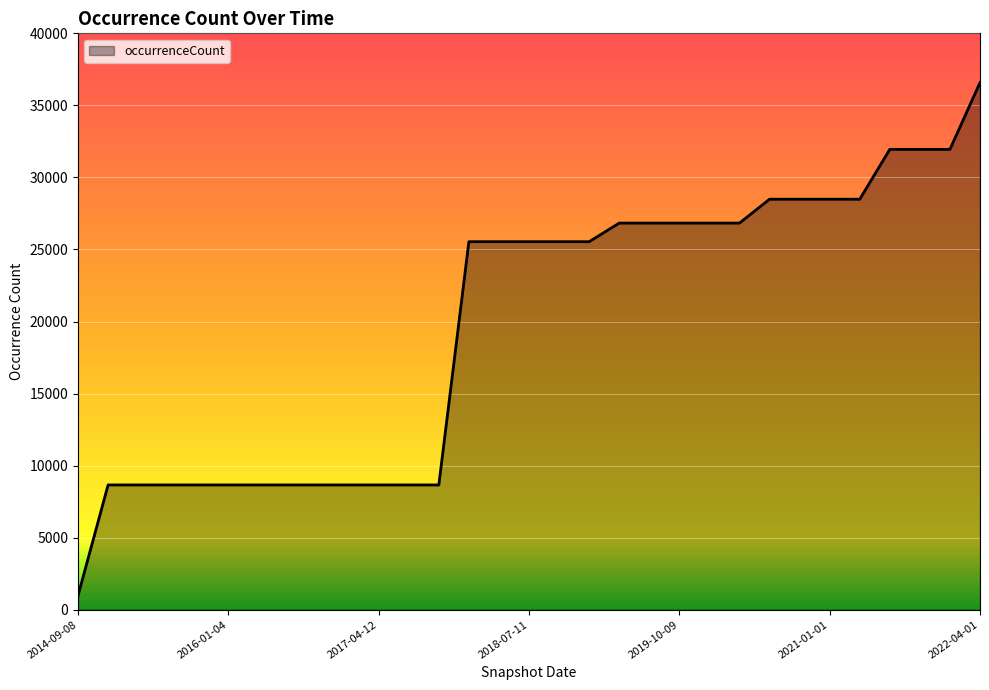

What is the maximum value shown in the chart?

36580